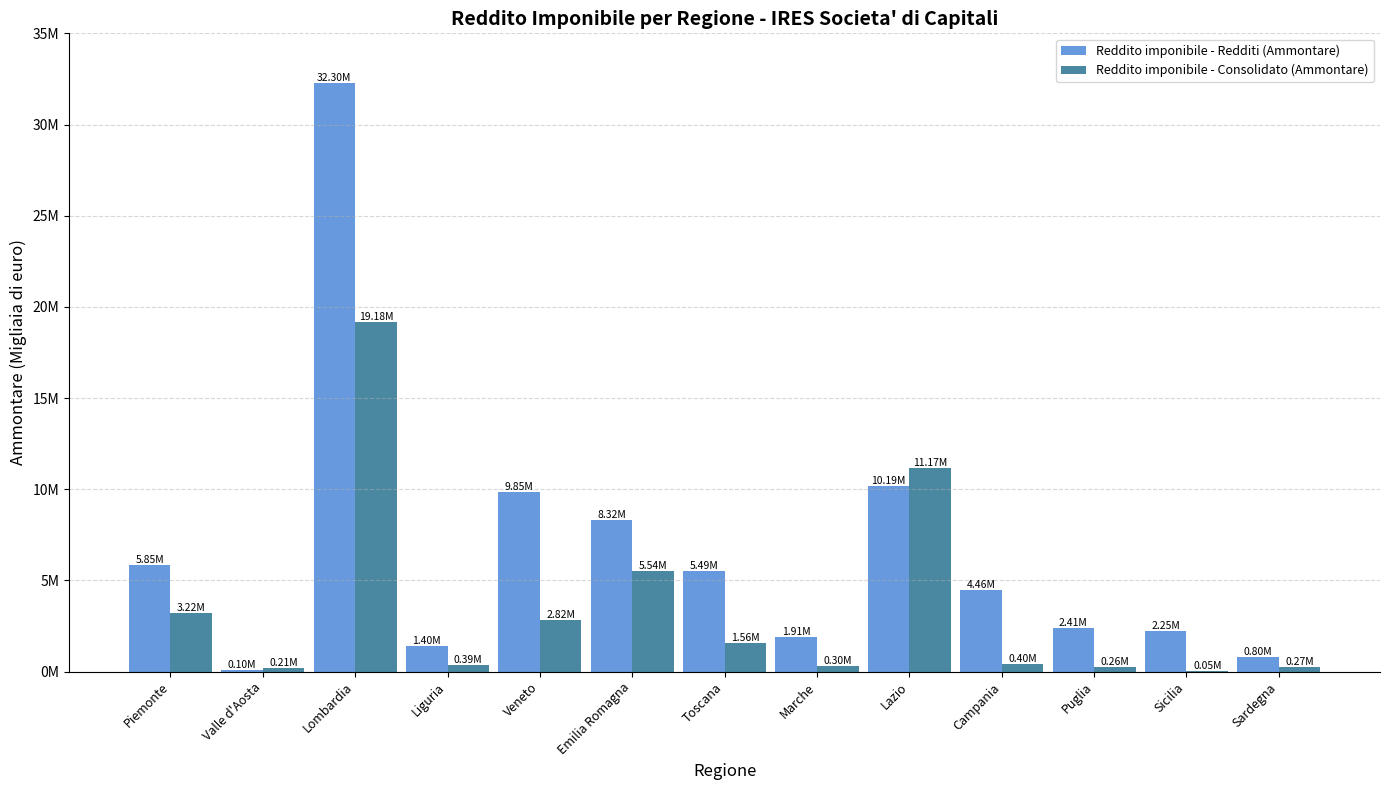

What is the sum of all Reddito imponibile - Redditi (Ammontare) values?

85316797